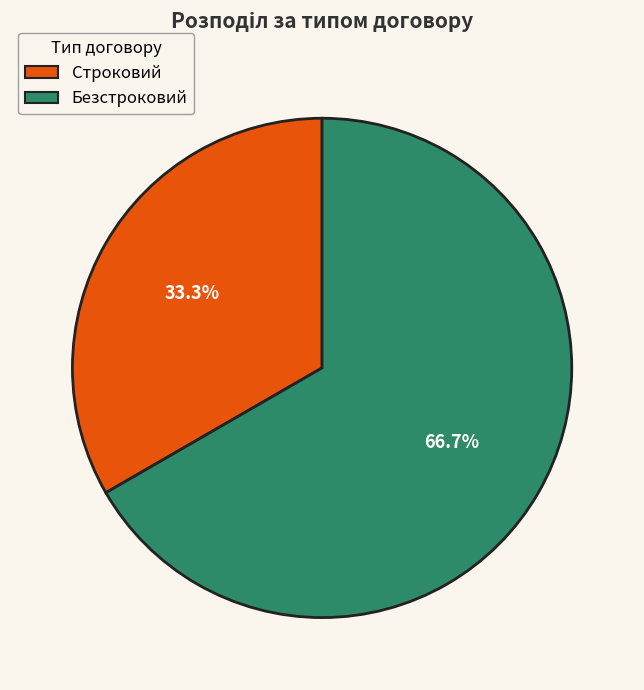

What percentage is the Безстроковий slice, to the nearest percent?

67%